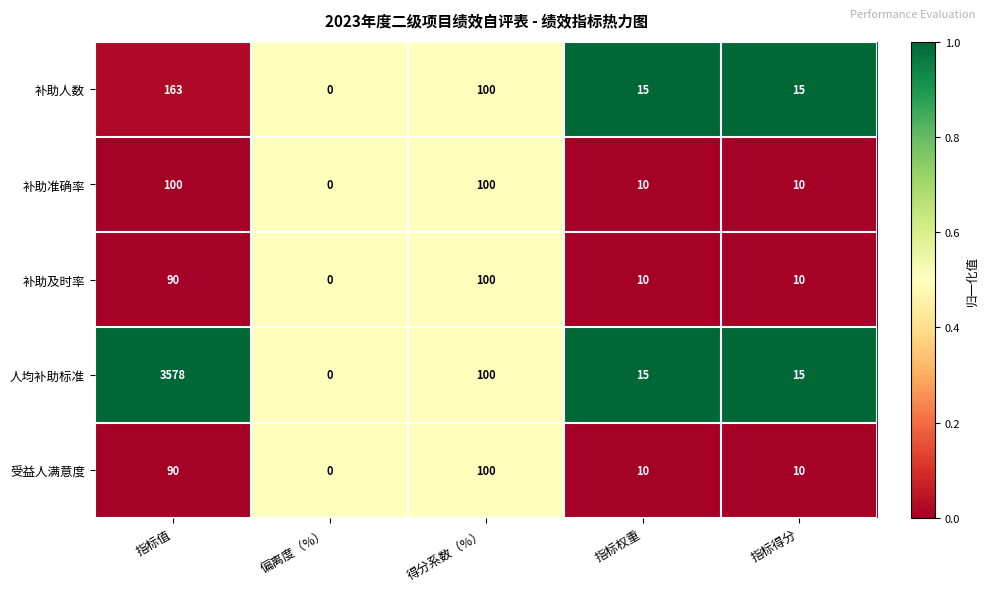

Reading right to left, what are all the values shown in this chart?

补助人数: 指标得分=15	指标权重=15	得分系数（%）=100	偏离度（%）=0	指标值=163
补助准确率: 指标得分=10	指标权重=10	得分系数（%）=100	偏离度（%）=0	指标值=100
补助及时率: 指标得分=10	指标权重=10	得分系数（%）=100	偏离度（%）=0	指标值=90
人均补助标准: 指标得分=15	指标权重=15	得分系数（%）=100	偏离度（%）=0	指标值=3578
受益人满意度: 指标得分=10	指标权重=10	得分系数（%）=100	偏离度（%）=0	指标值=90